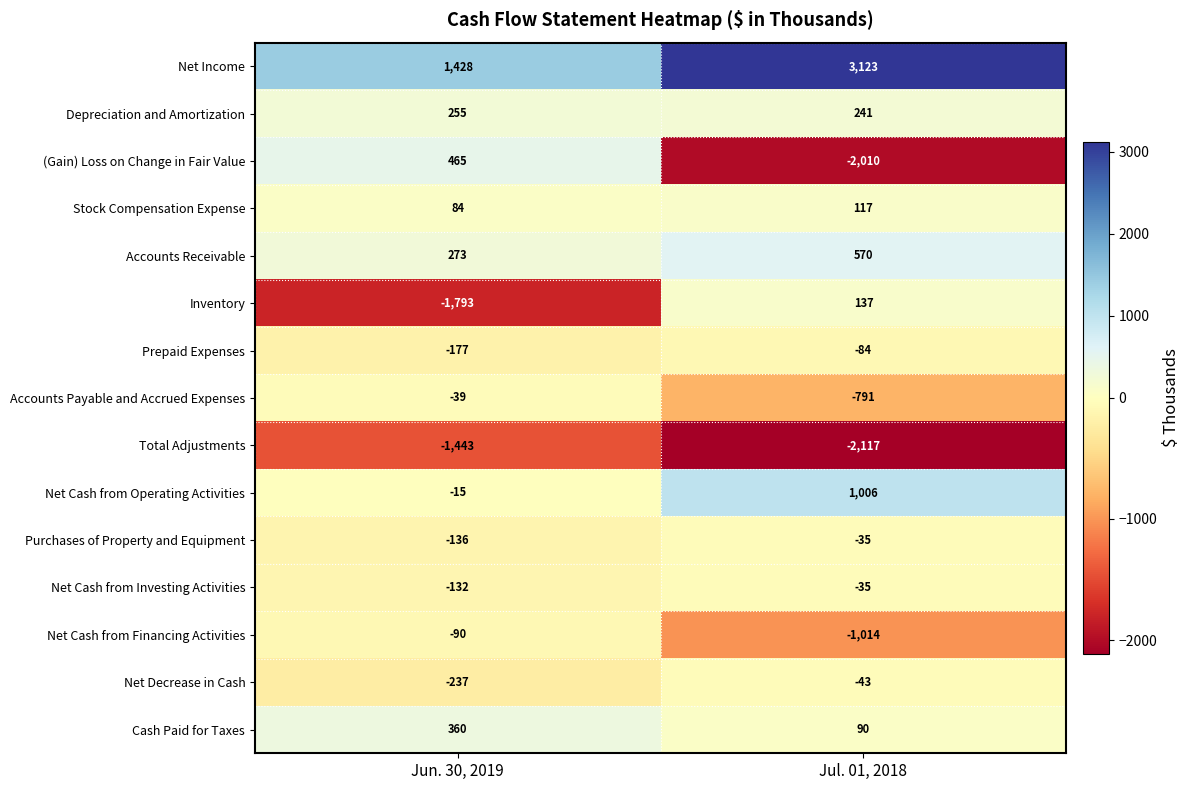

At Jun. 30, 2019, list the series in order from smallest to largest.

Inventory, Total Adjustments, Net Decrease in Cash, Prepaid Expenses, Purchases of Property and Equipment, Net Cash from Investing Activities, Net Cash from Financing Activities, Accounts Payable and Accrued Expenses, Net Cash from Operating Activities, Stock Compensation Expense, Depreciation and Amortization, Accounts Receivable, Cash Paid for Taxes, (Gain) Loss on Change in Fair Value, Net Income